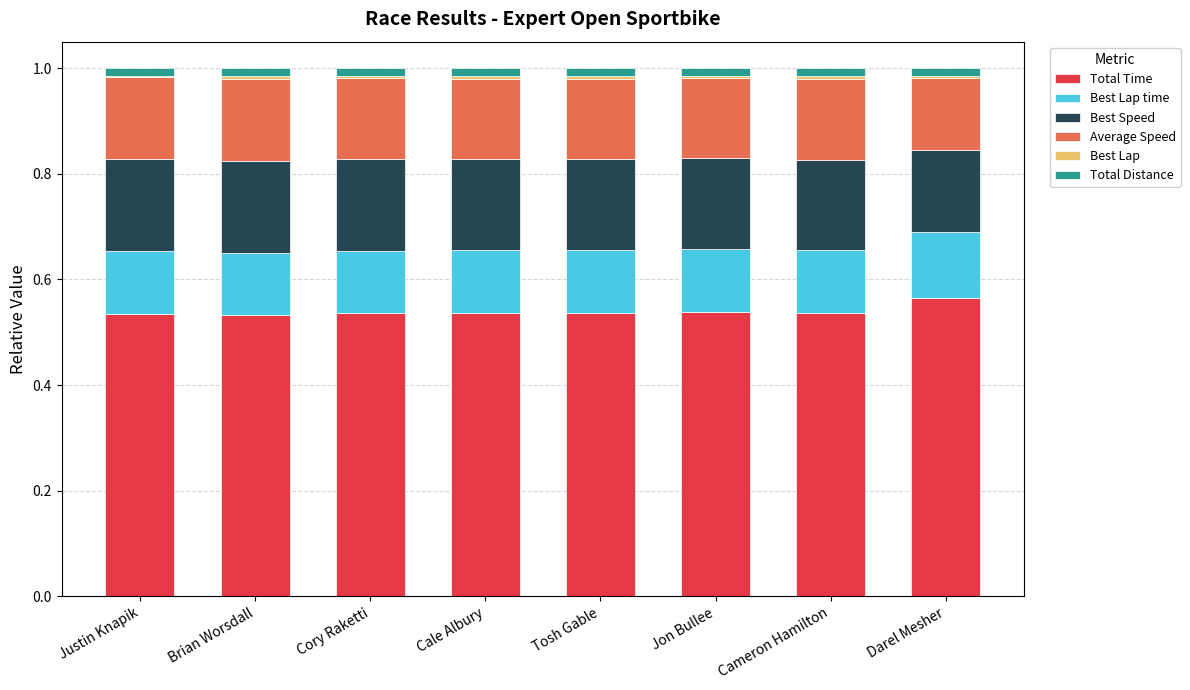

Does the chart contain stacked bars?

Yes